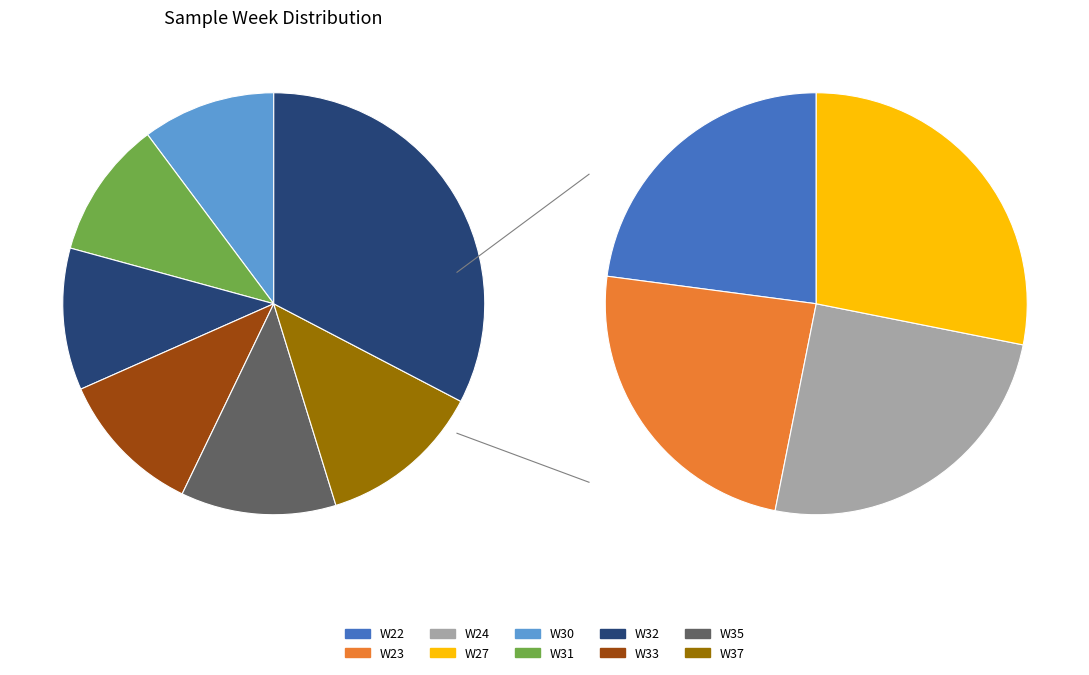

Rank the categories by value from highest to lowest.

W37, W35, W33, W32, W31, W30, W27, W24, W23, W22